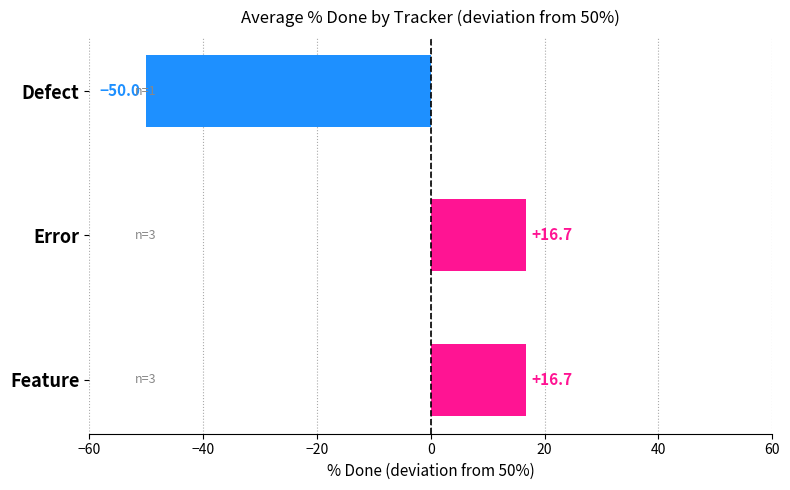

What is the ratio of the value at Error to the value at Feature?

1.0